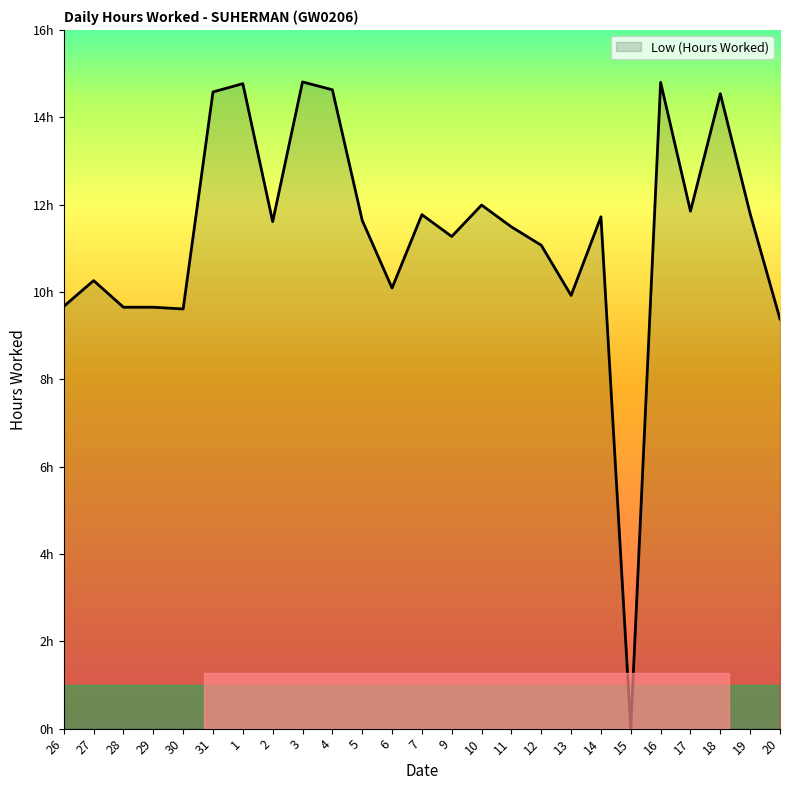

Where does the data first go above 11?

31